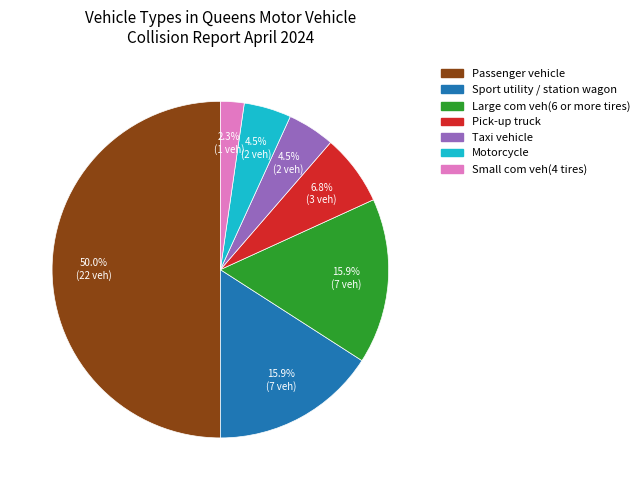

Which category has the biggest portion of the pie?

Passenger vehicle